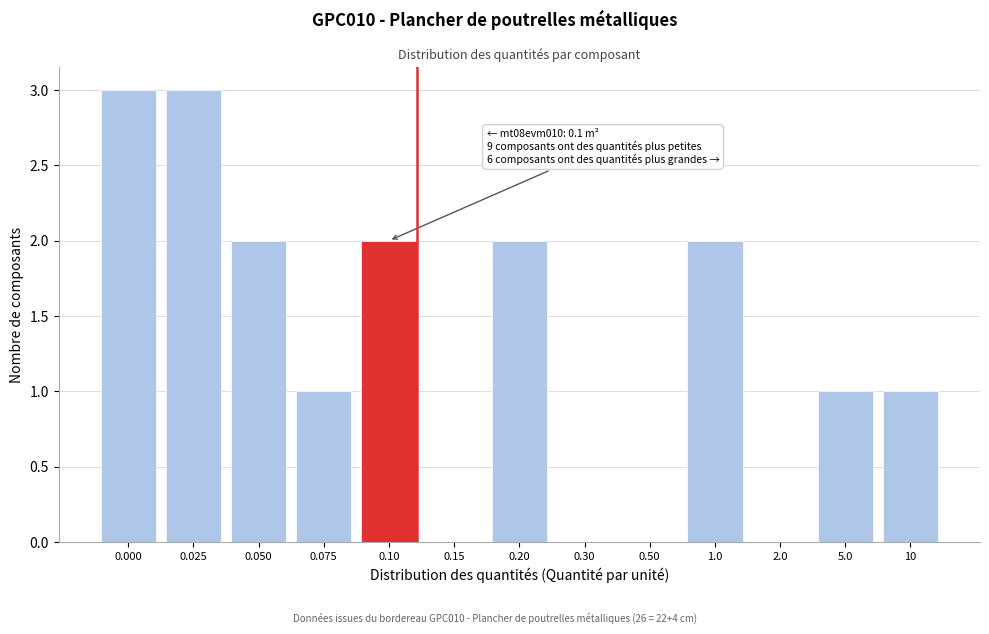

Reading left to right, transcribe all the data shown in this chart.

0.000=3	0.025=3	0.050=2	0.075=1	0.10=2	0.15=0	0.20=2	0.30=0	0.50=0	1.0=2	2.0=0	5.0=1	10=1